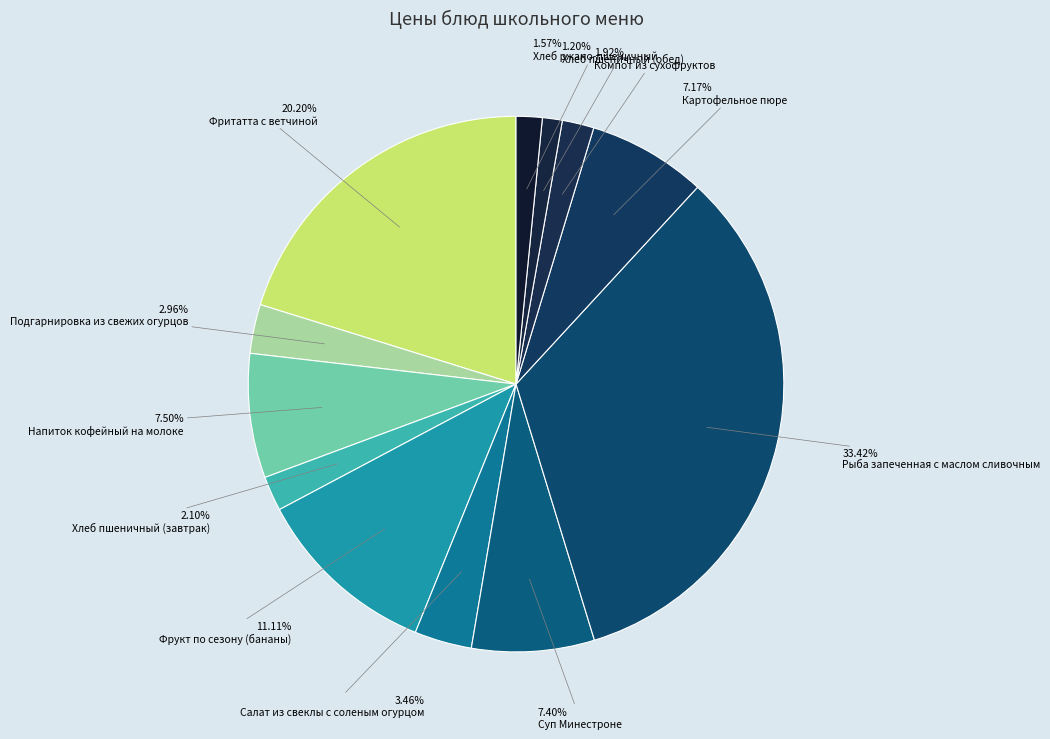

To the nearest percent, what portion does Хлеб ржано-пшеничный represent?

2%